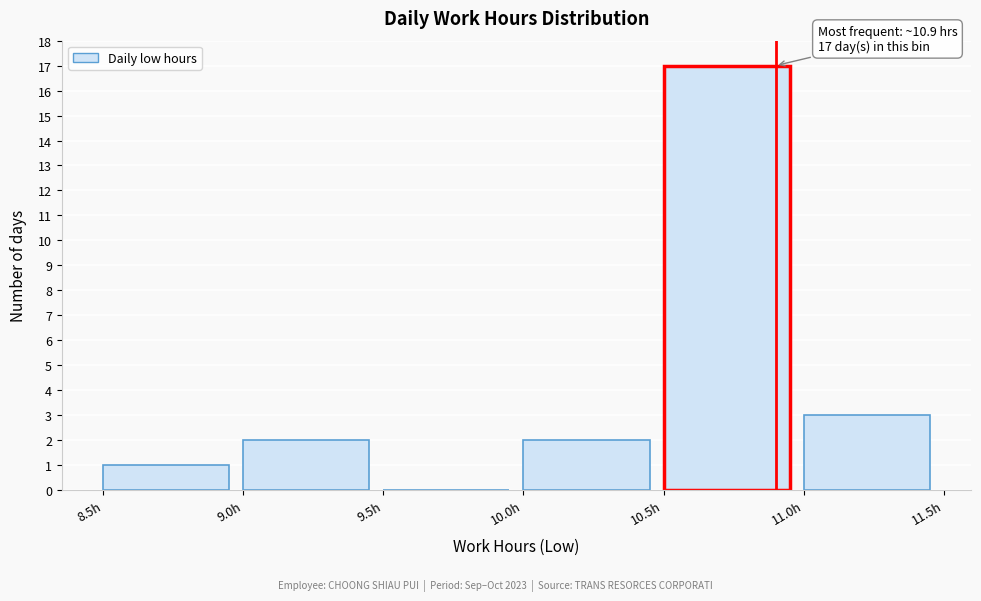

Over which range of the x-axis is the bar tallest?

10.5 to 11.0